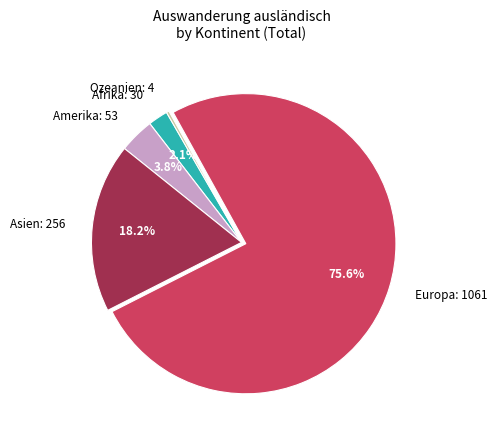

What is the largest slice in the pie chart?

Europa